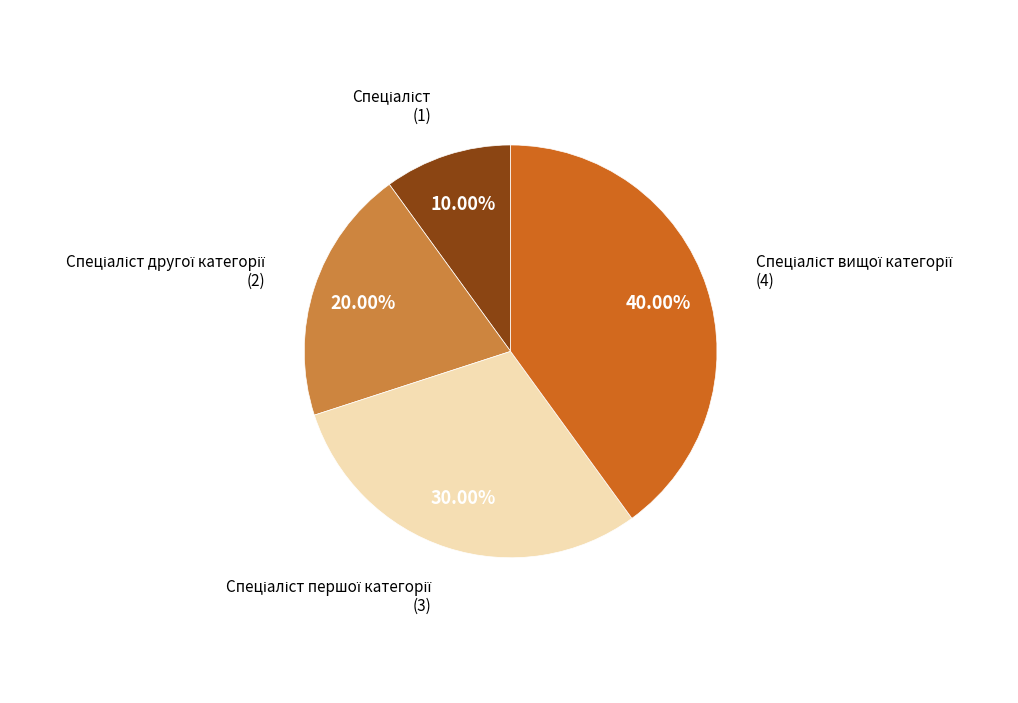

Is there a majority slice in this chart?

No